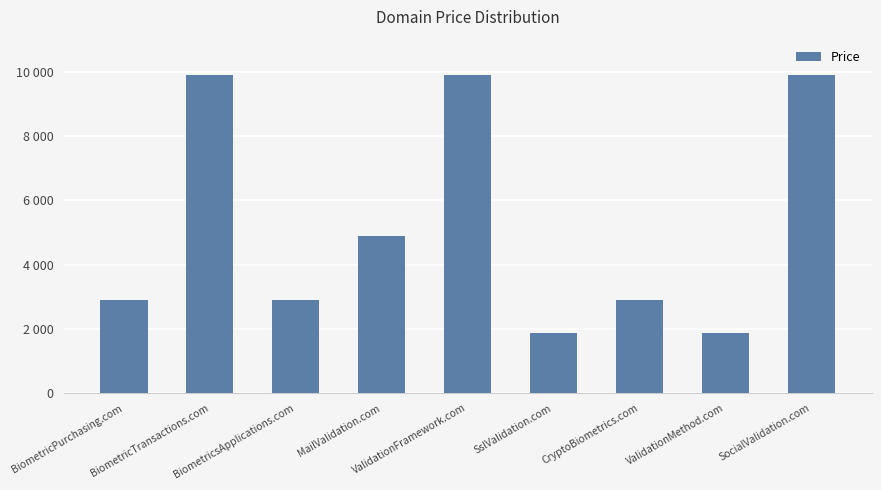

What is the approximate value at ValidationFramework.com, to the nearest 50?

9900